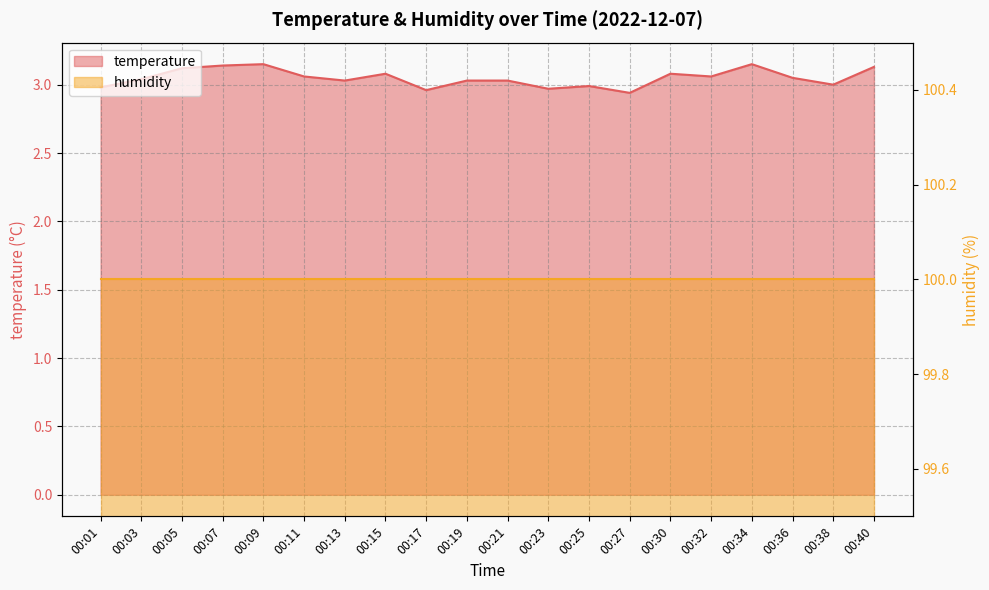

Which category has the highest value across all series?

00:09